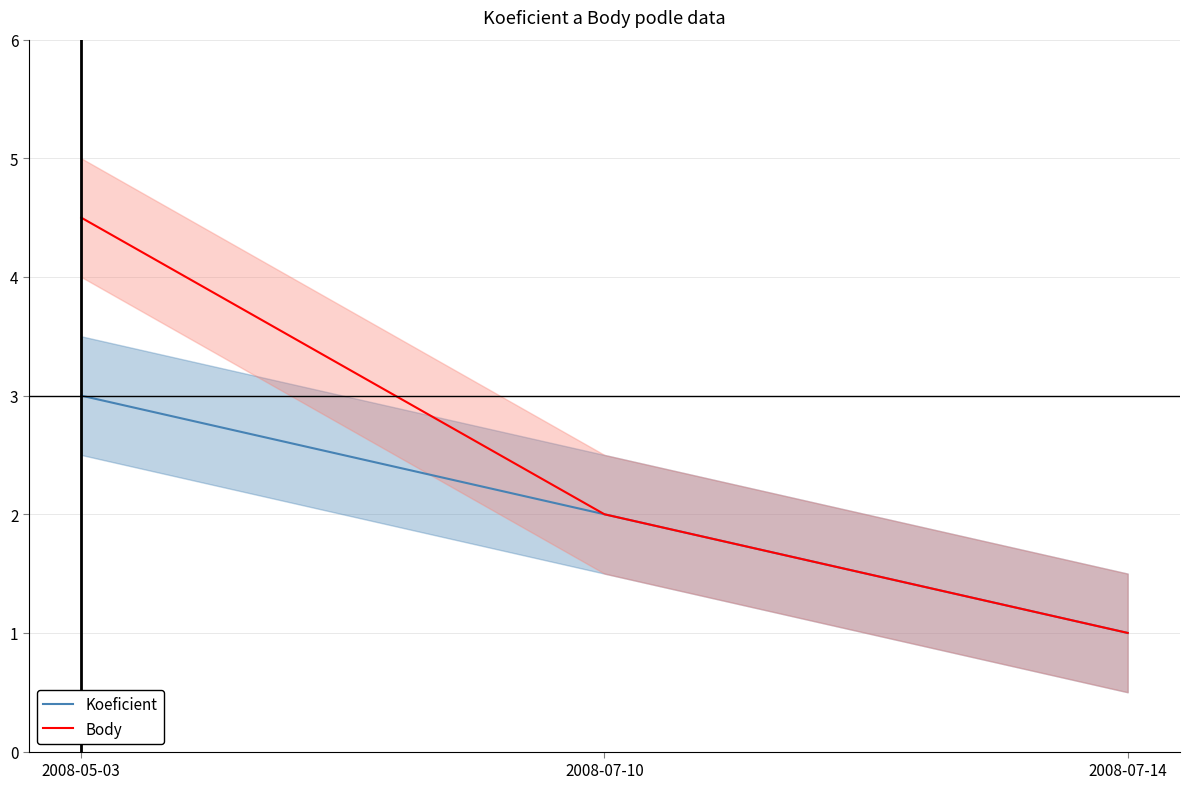

Reading right to left, what are all the values shown in this chart?

Koeficient: 2008-07-14=1.0	2008-07-10=2.0	2008-05-03=3.0
Body: 2008-07-14=1.0	2008-07-10=2.0	2008-05-03=4.5